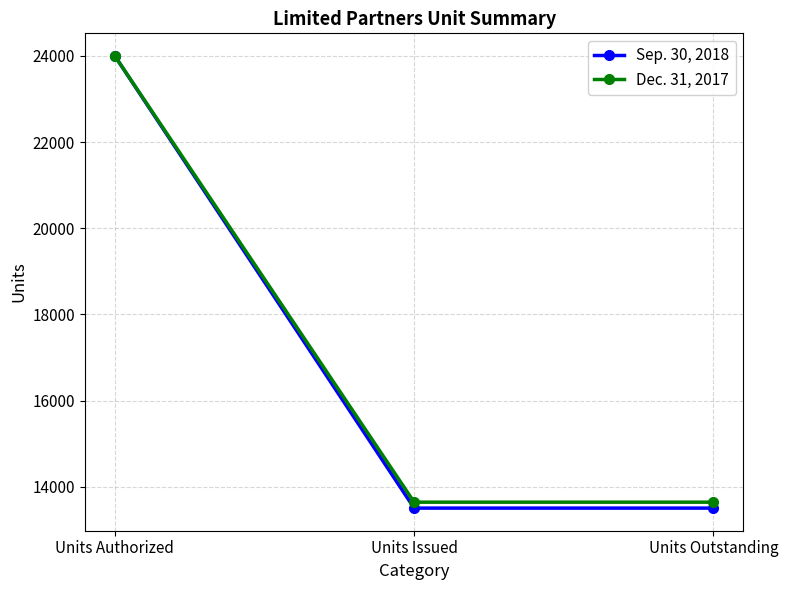

Which series has the widest spread of values?

Sep. 30, 2018